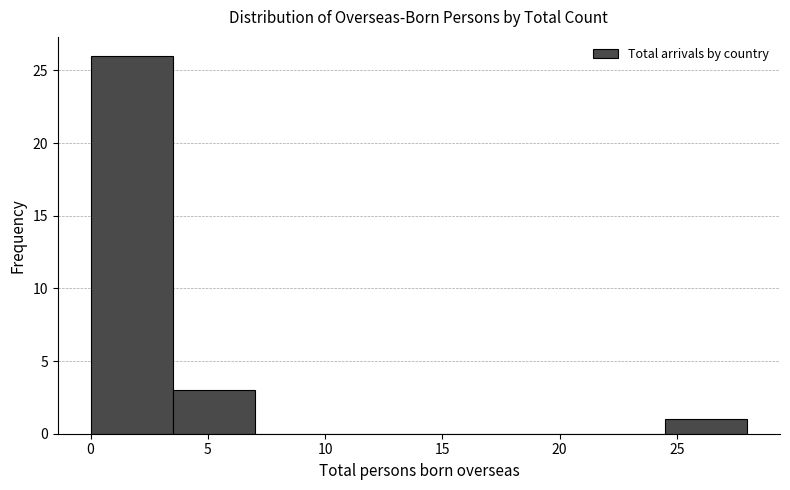

Reading left to right, list every bar in this chart as the range it spans on the x-axis followed by its height. The values are not printed on the chart, so give them approximately, as read against the axis.

0.0 to 3.5: 26
3.5 to 7.0: 3
7.0 to 10.5: 0
10.5 to 14.0: 0
14.0 to 17.5: 0
17.5 to 21.0: 0
21.0 to 24.5: 0
24.5 to 28.0: 1